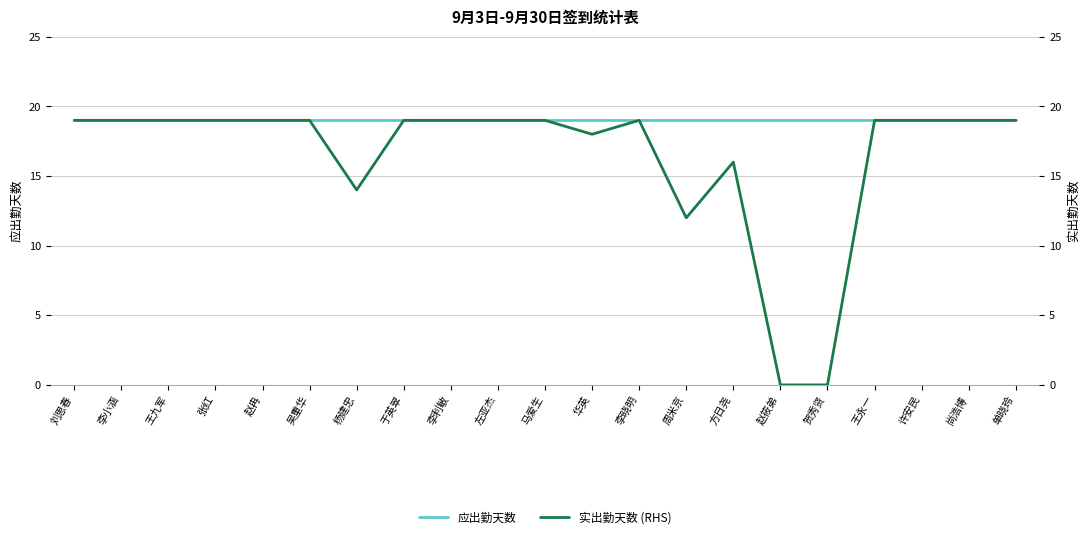

At which label does 应出勤天数 reach its peak?

刘思春